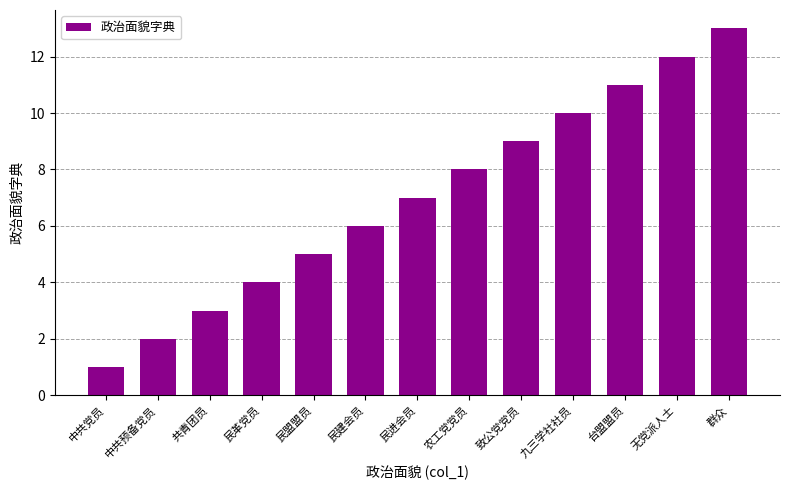

What is the label of the 12th bar from the right?

中共预备党员